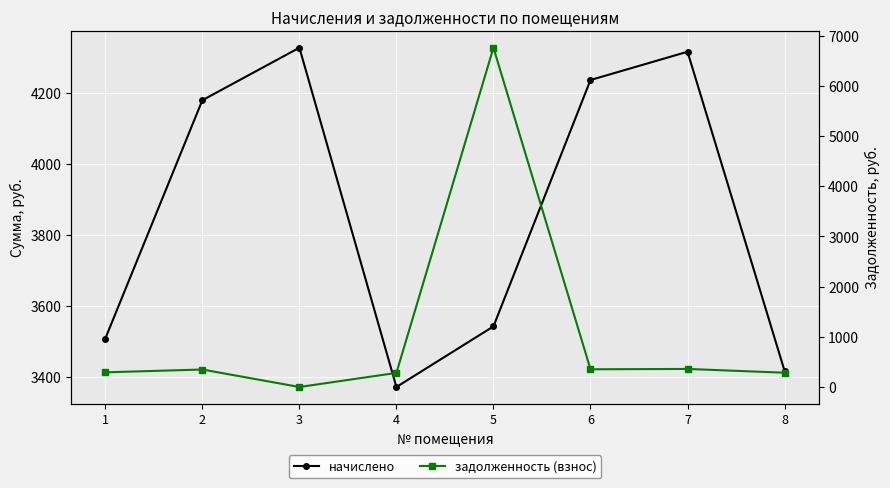

How many data points does each series have?

8